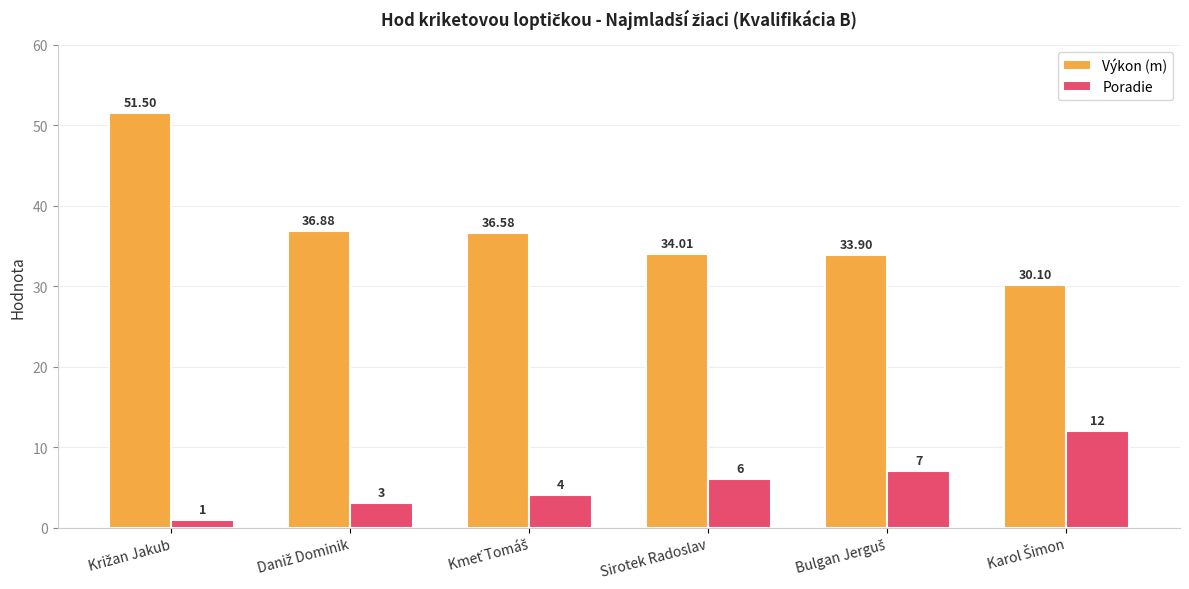

At how many categories does at least one series exceed 19?

6